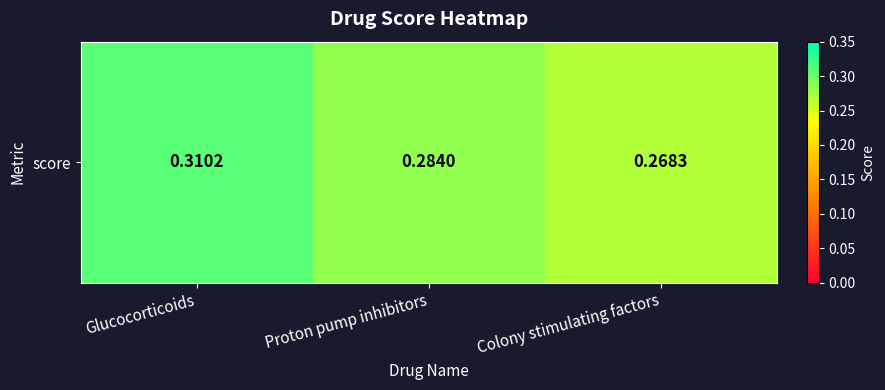

Count the values in the range 0 to 1.

3